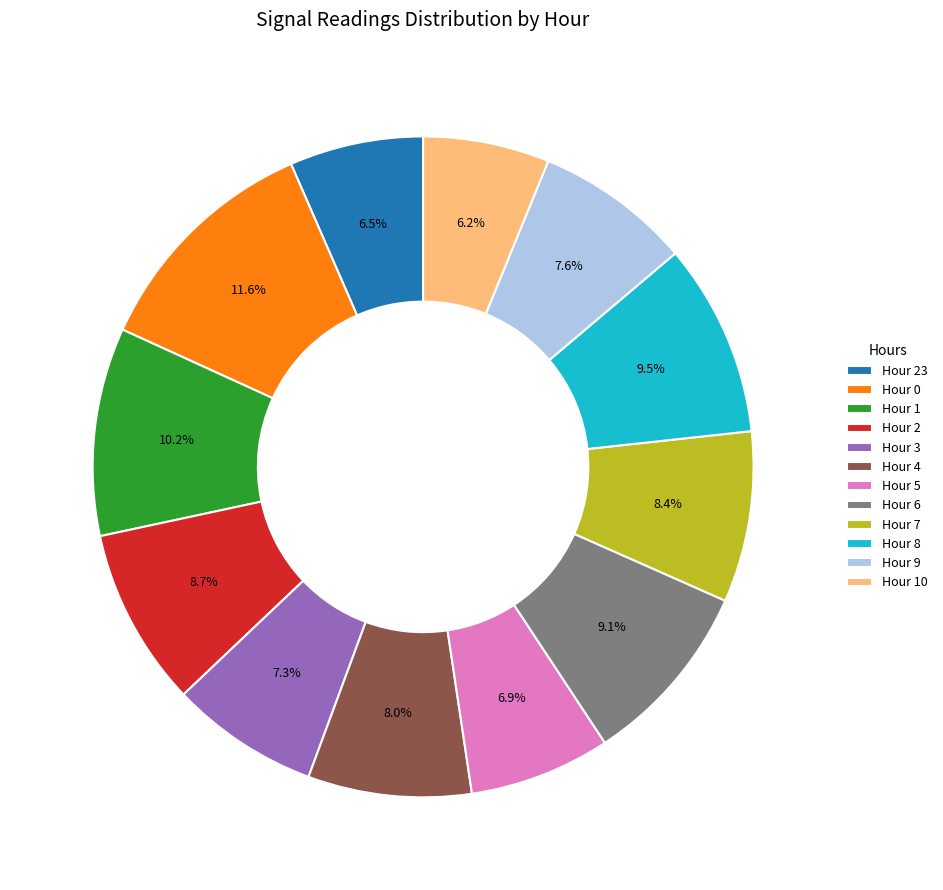

Which category has the biggest portion of the pie?

Hour 0